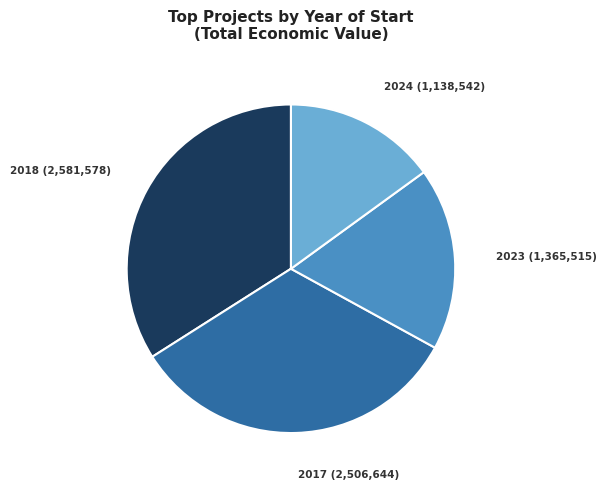

The 2017 slice represents 39% of the pie. True or false?

False